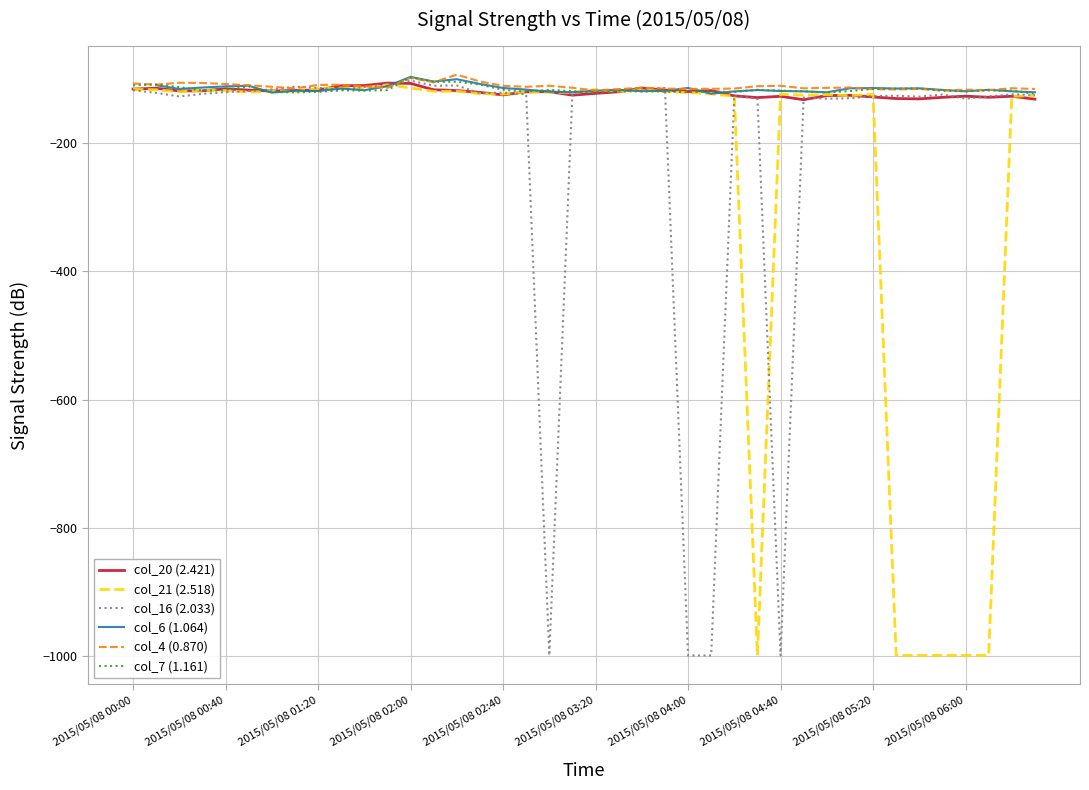

What is the difference between the second highest and minimum values in the col_4 (0.870) series?

19.9